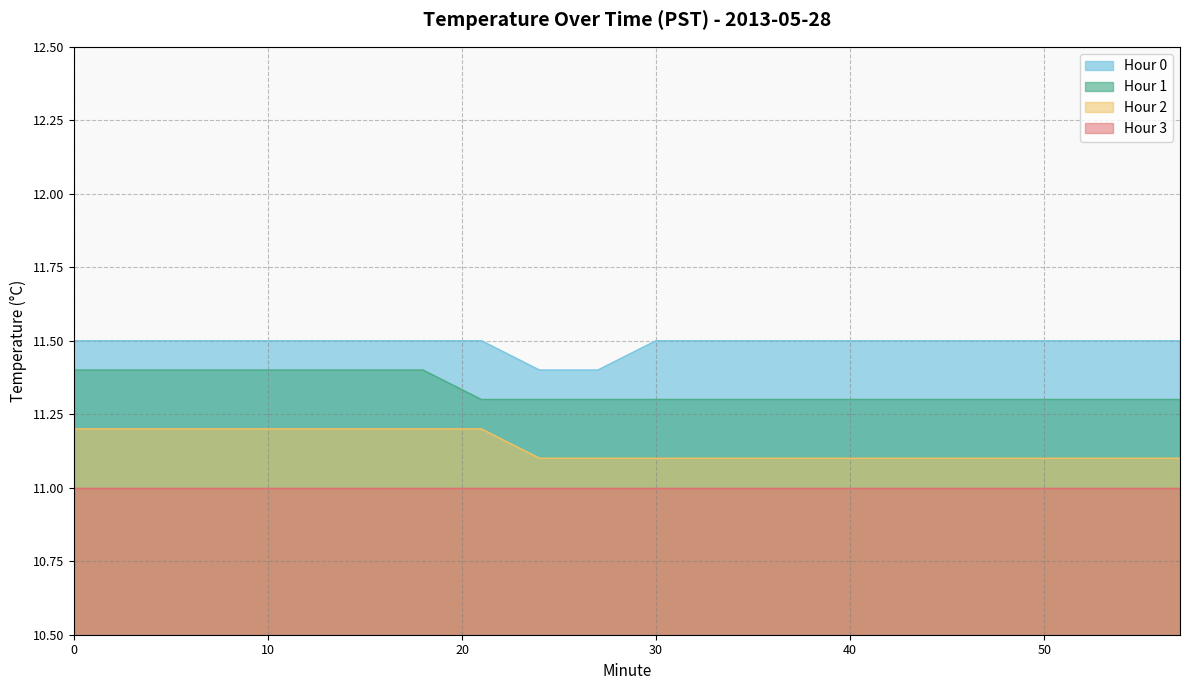

True or false: Hour 0 and Hour 2 cross at least once.

False